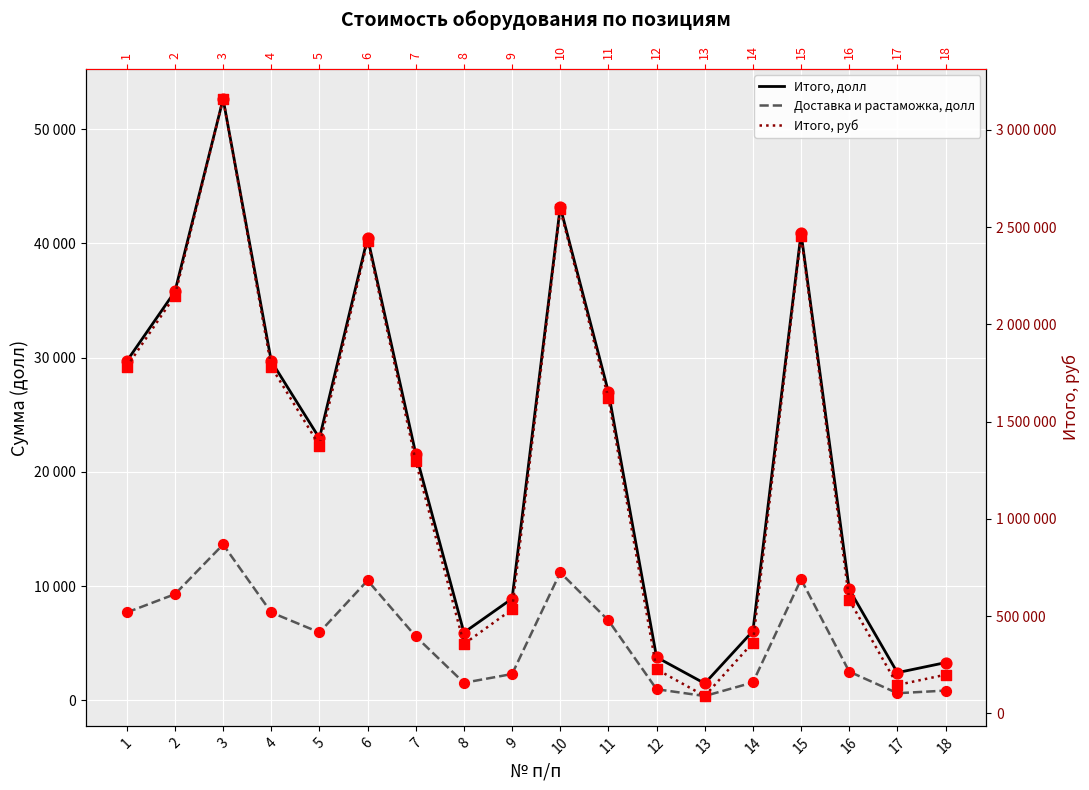

Is the value of Итого, долл at 13 greater than the value of Доставка и растаможка, долл at 1?

No